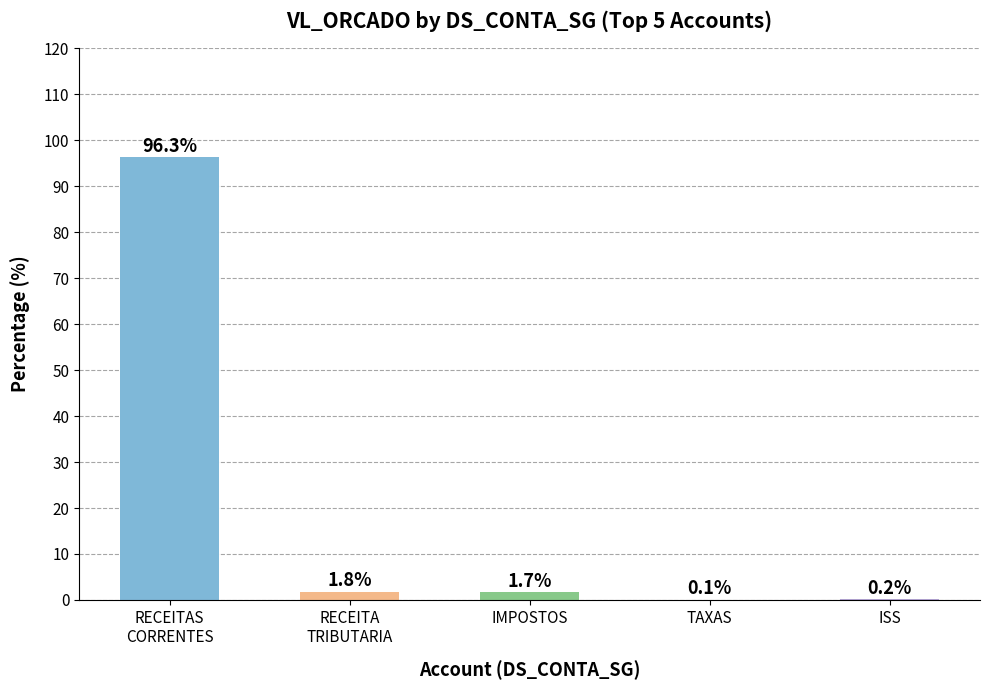

Reading right to left, list all the values displayed in this chart.

ISS=0.2	TAXAS=0.1	IMPOSTOS=1.7	RECEITA
TRIBUTARIA=1.8	RECEITAS
CORRENTES=96.3